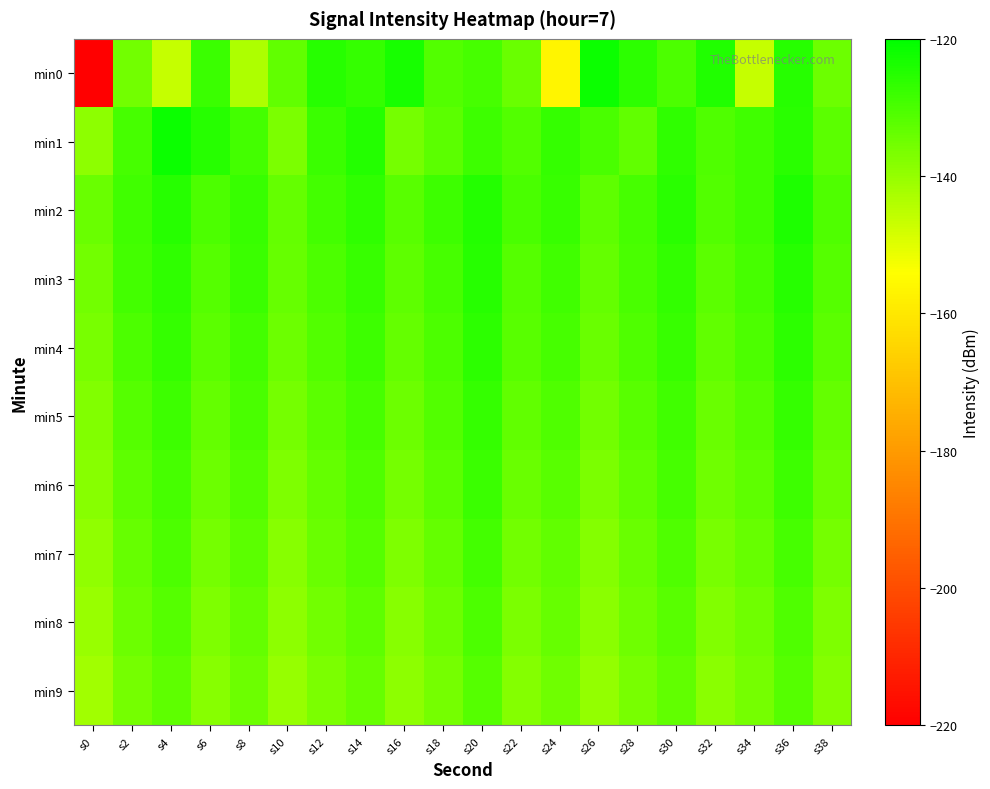

Which has a higher value, s16 or s30?

s16